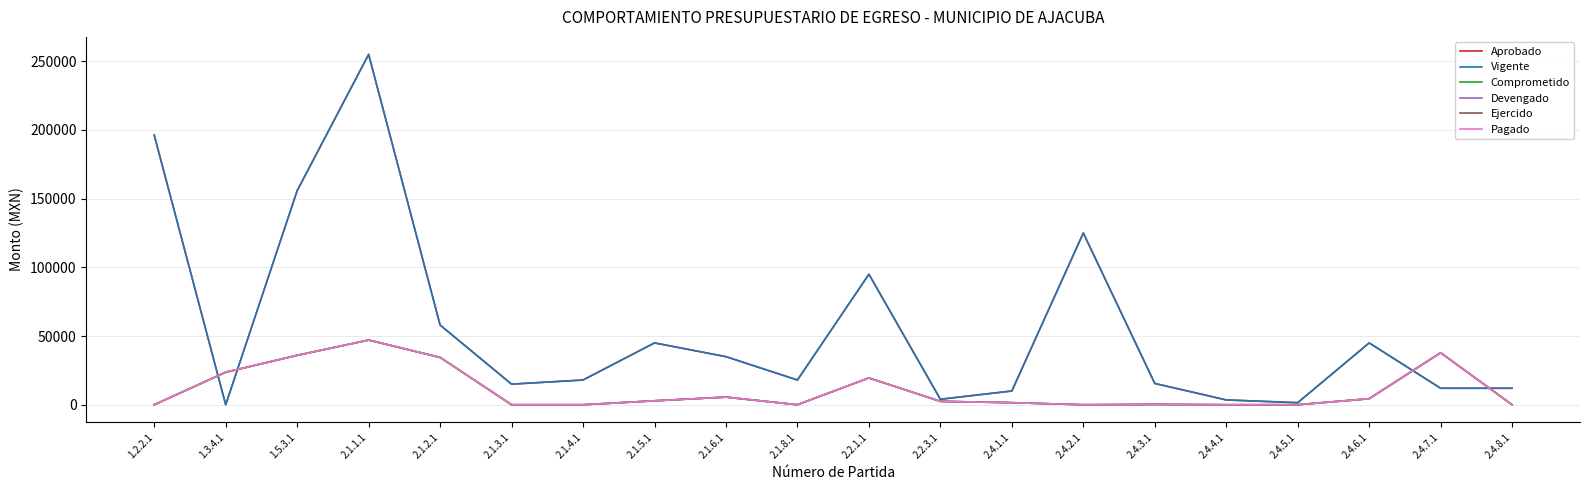

Which series has the largest range (max minus min)?

Aprobado